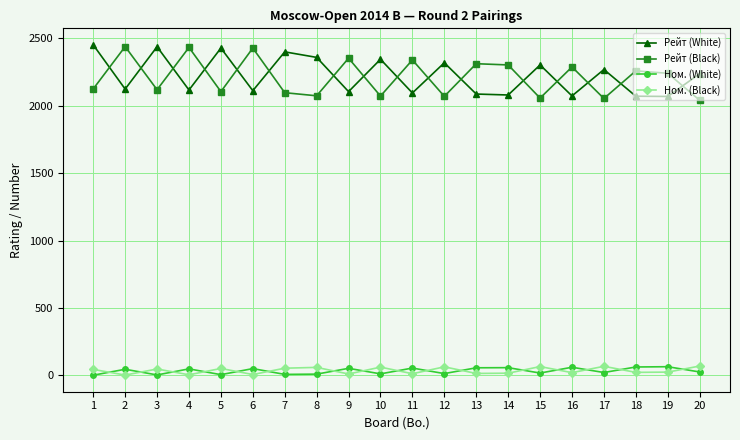

The Рейт (Black) series shows 3516 at 10. True or false?

False